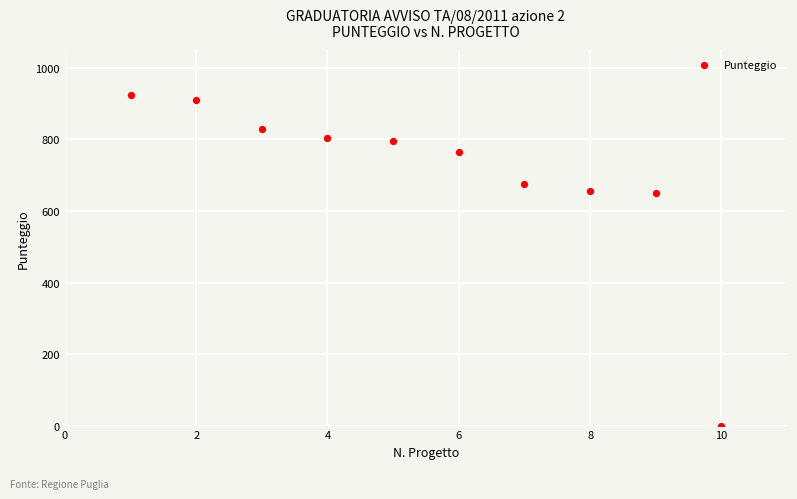

What is the average X value?

6